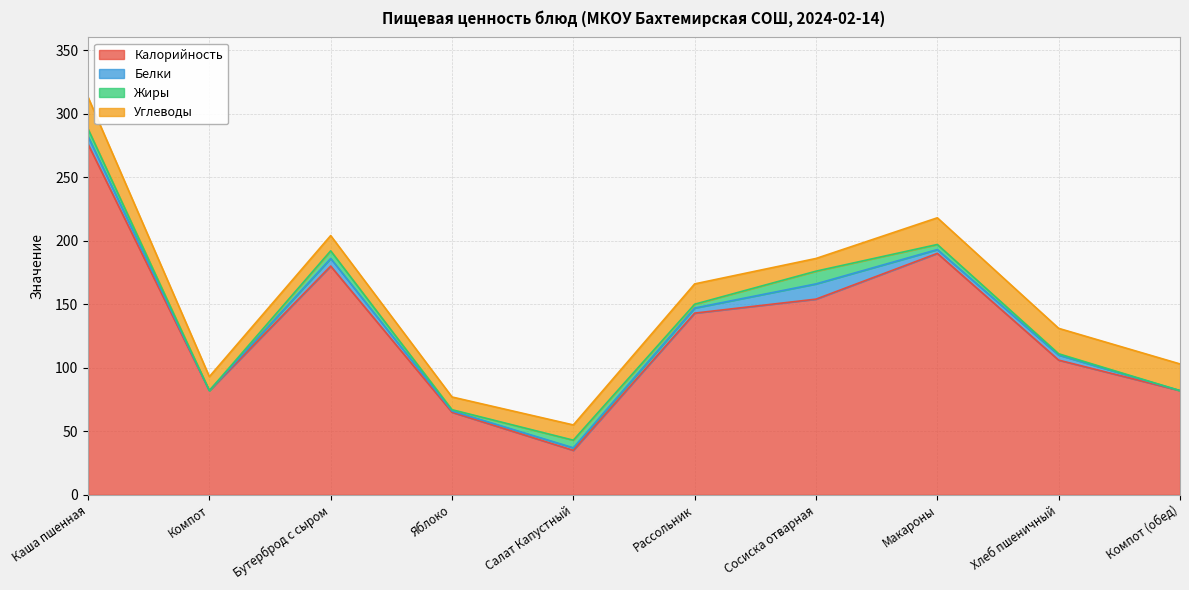

Which series changed the most between Бутерброд с сыром and Сосиска отварная?

Калорийность